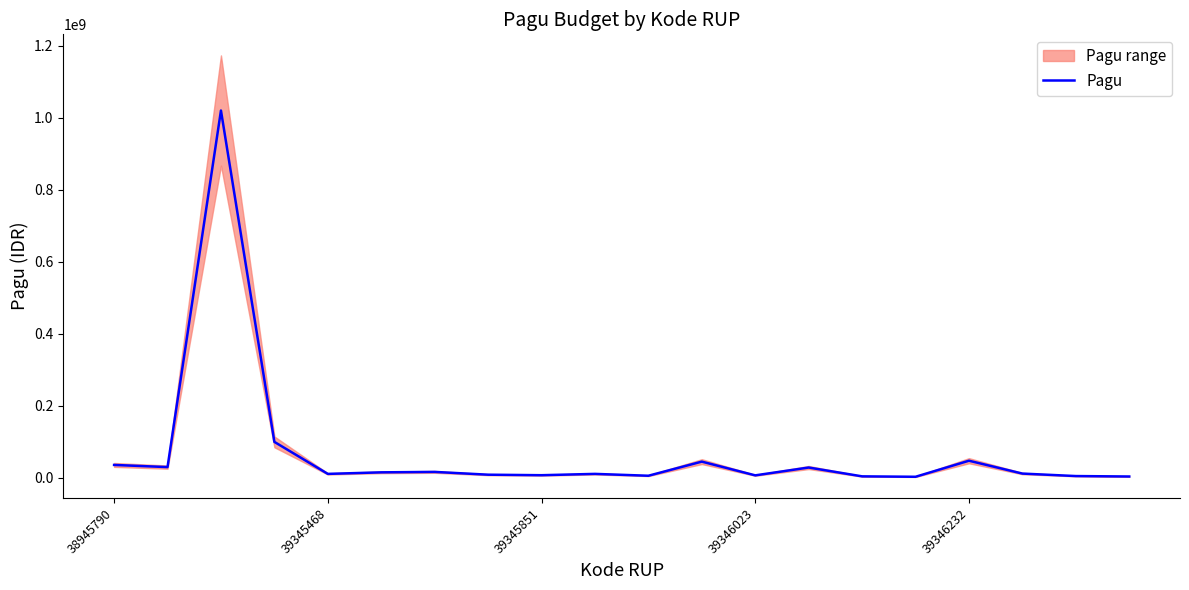

The value of Pagu at 39346232 is 47698000. True or false?

True